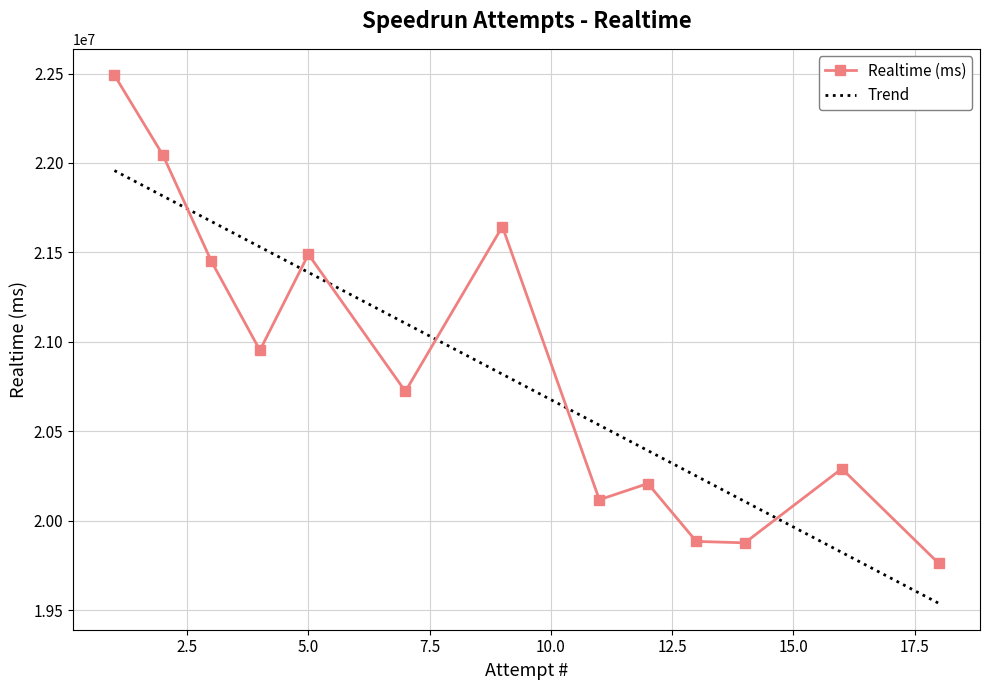

Count the number of data series in this chart.

1